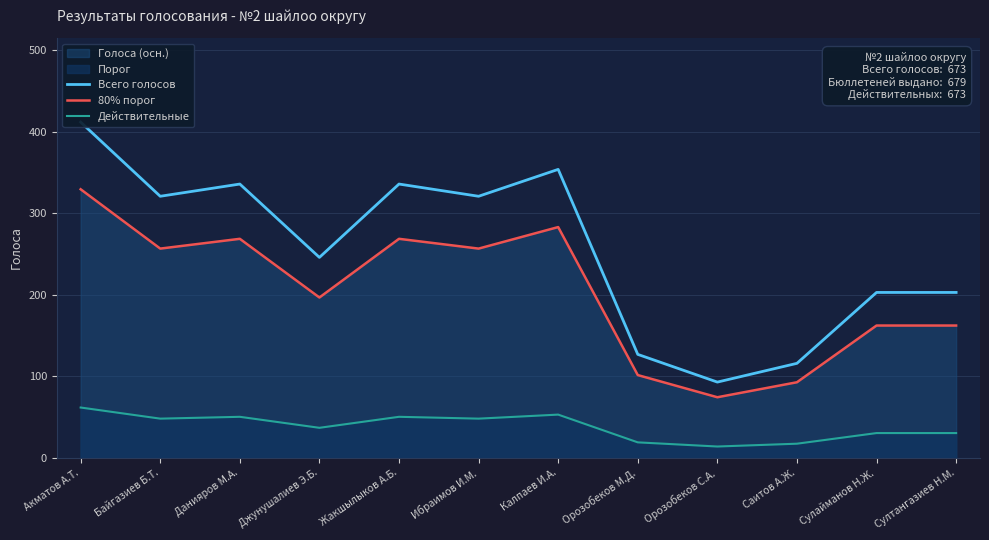

How many data points in Действительные are above 48?

6